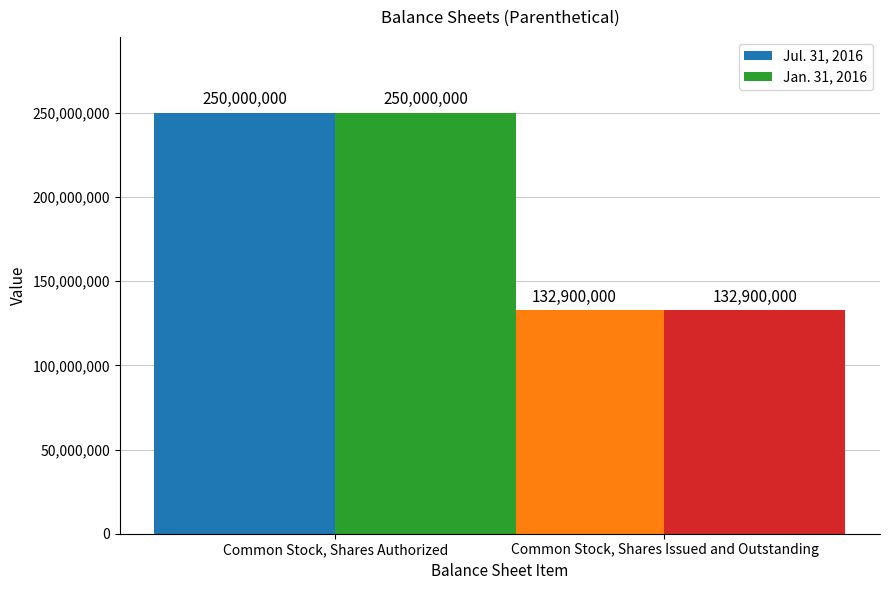

What is the sum of all Jan. 31, 2016 values?

382900000